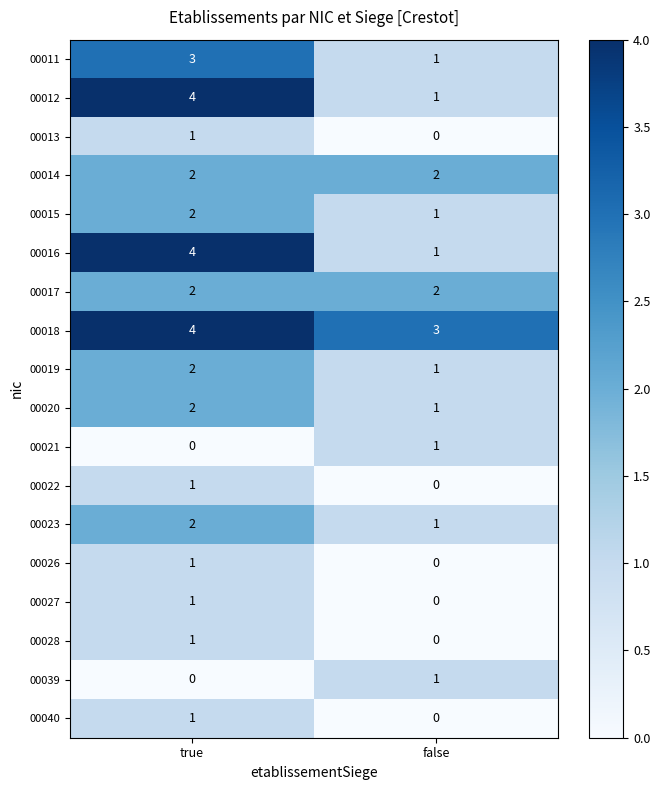

Which label corresponds to the largest value in the chart?

true